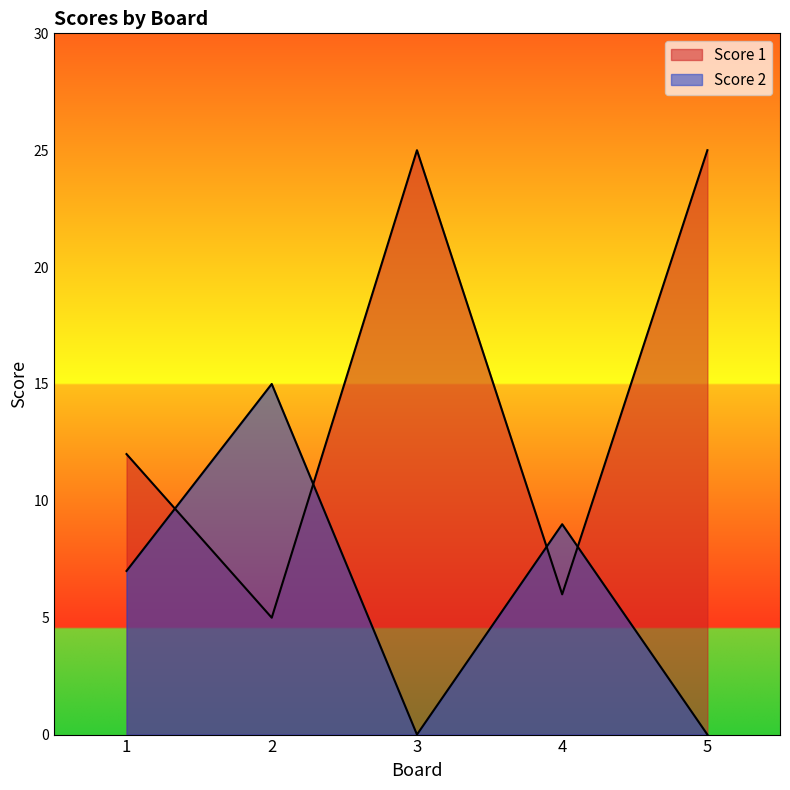

Reading right to left, transcribe all the data shown in this chart.

Score 1: 5=25	4=6	3=25	2=5	1=12
Score 2: 5=0	4=9	3=0	2=15	1=7